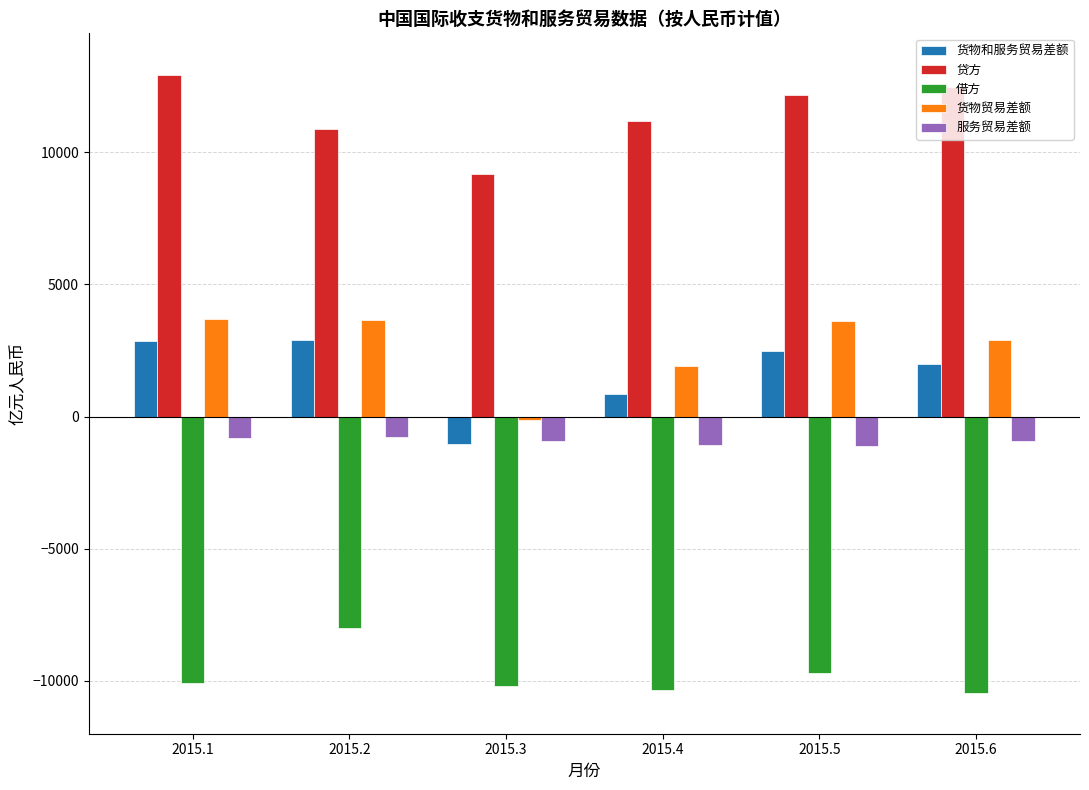

Are the bars grouped side by side (vs. stacked)?

Yes